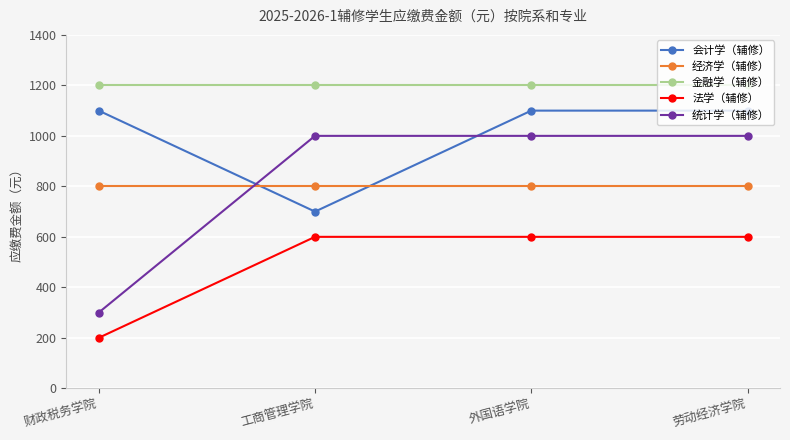

Which series changed the most between 财政税务学院 and 工商管理学院?

统计学（辅修）